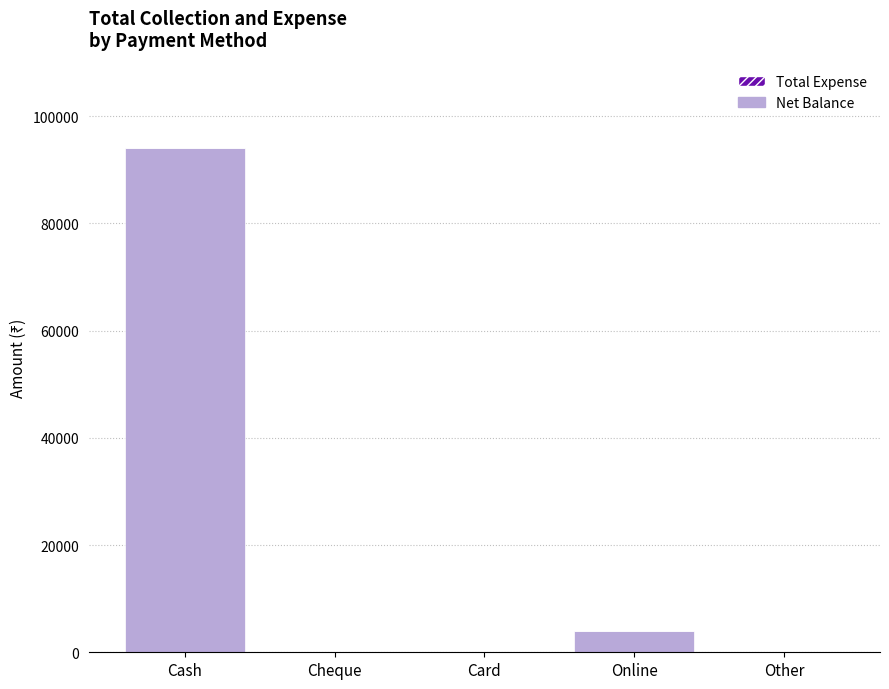

What is the greatest value displayed?

94000